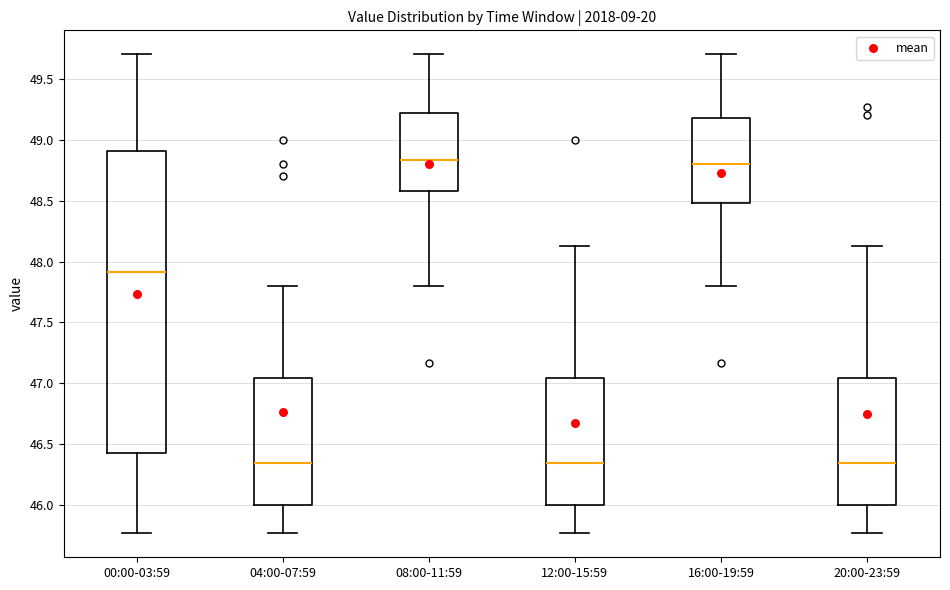

Where does the median line of the box for 12:00-15:59 sit on the y-axis? The values are not printed on the chart, so give them approximately, as read against the axis.

46.35